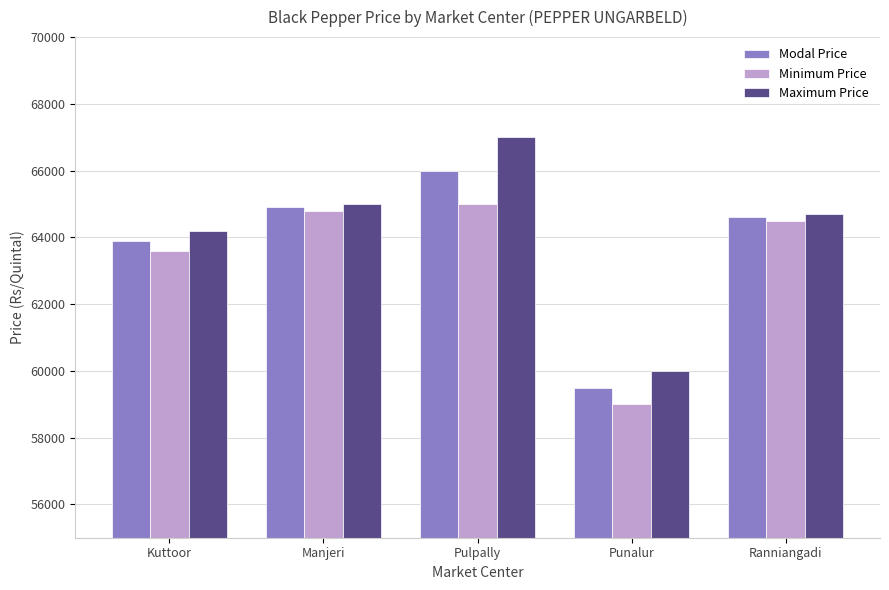

What is the spread (max minus min) of values at Ranniangadi?

200